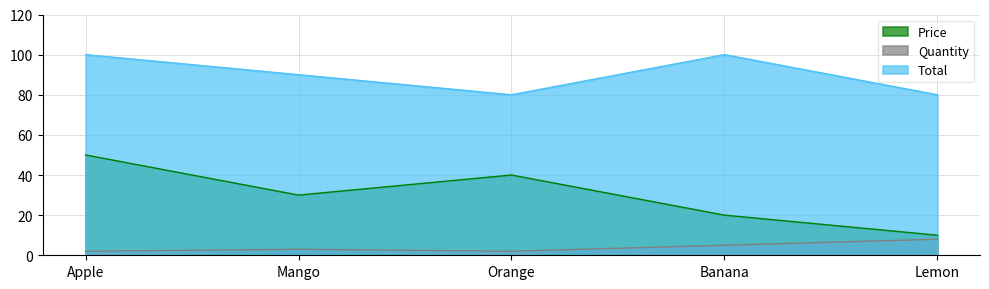

Reading left to right, transcribe all the data shown in this chart.

Price: Apple=50	Mango=30	Orange=40	Banana=20	Lemon=10
Quantity: Apple=2	Mango=3	Orange=2	Banana=5	Lemon=8
Total: Apple=100	Mango=90	Orange=80	Banana=100	Lemon=80